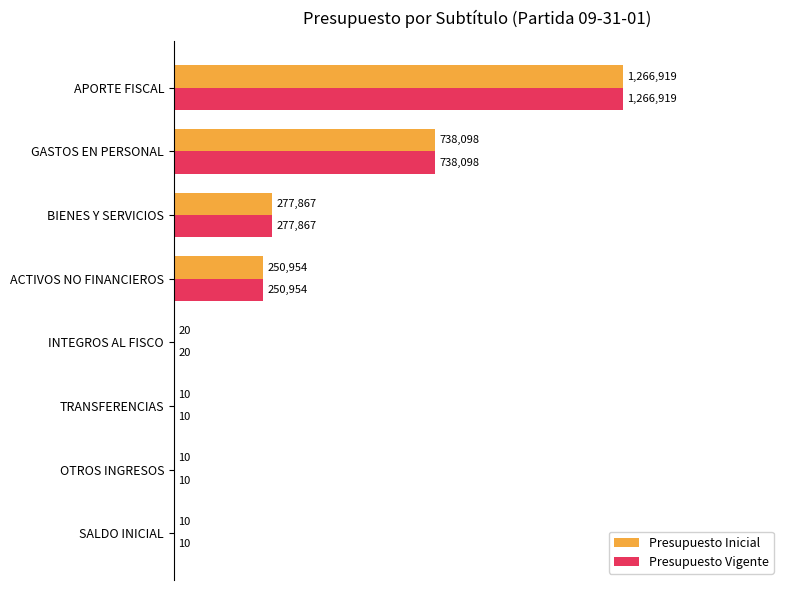

Which series has the largest range (max minus min)?

Presupuesto Inicial